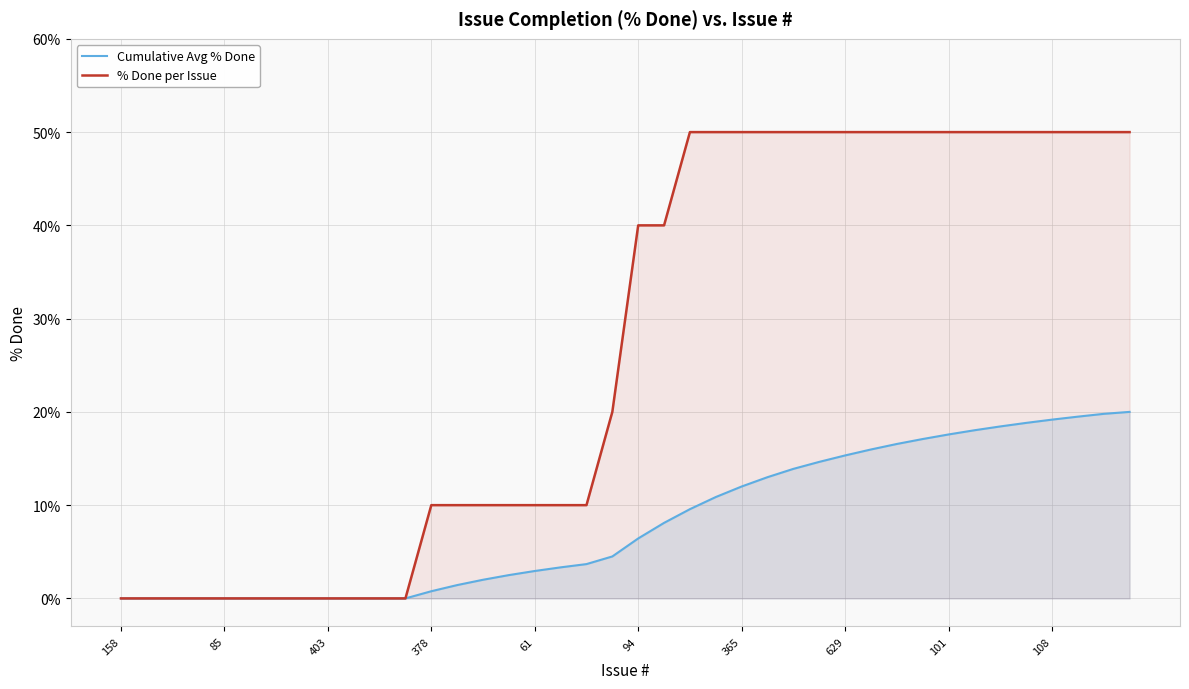

List the series in order of their peak value, highest first.

% Done per Issue, Cumulative Avg % Done